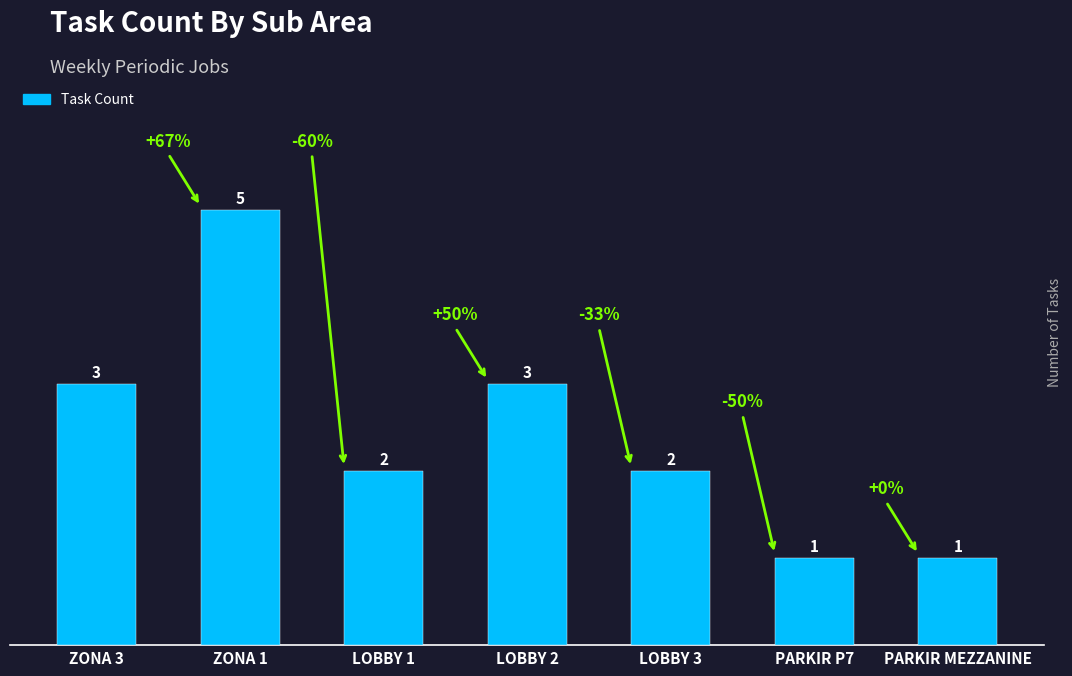

The value at LOBBY 3 is 2. True or false?

True